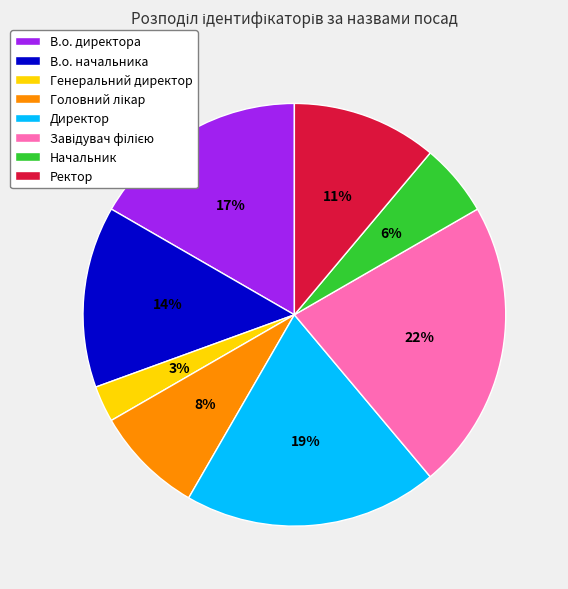

How many segments does this pie chart have?

8